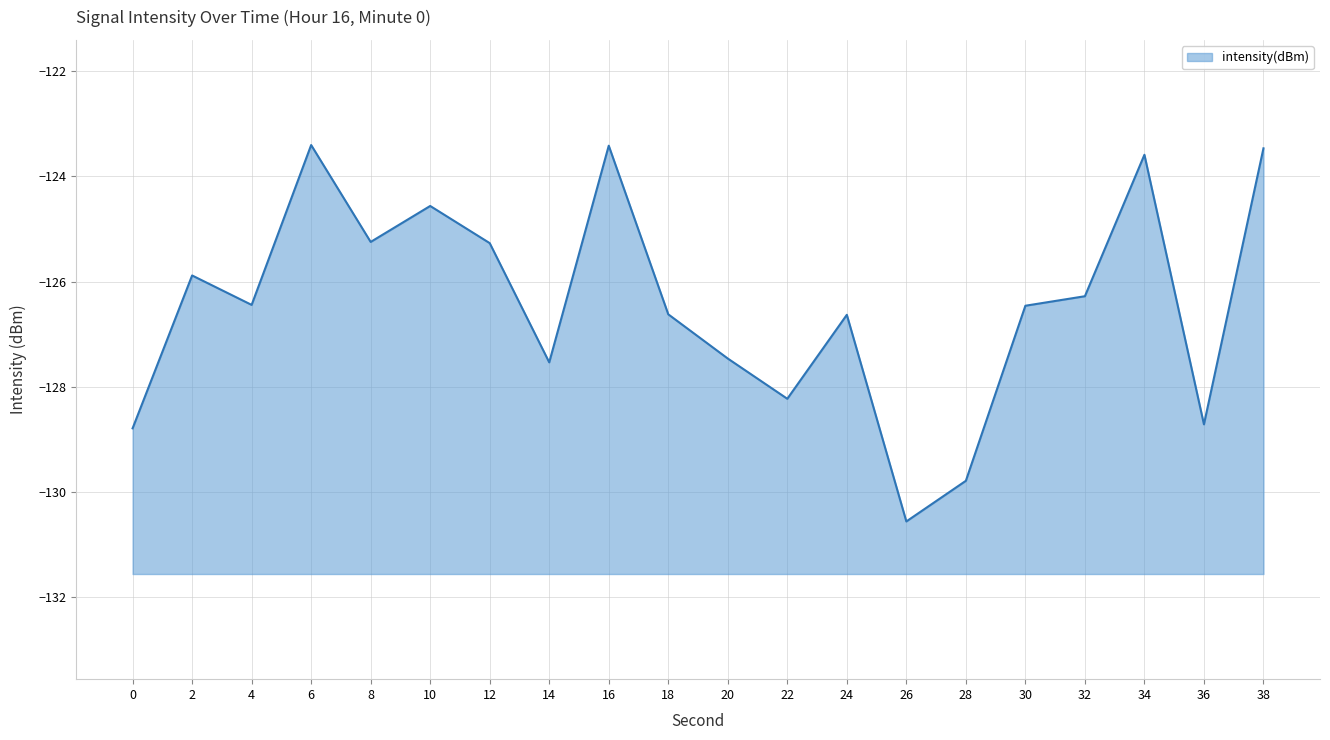

List the labels in order of value, largest first.

6, 16, 38, 34, 10, 8, 12, 2, 32, 4, 30, 18, 24, 20, 14, 22, 36, 0, 28, 26